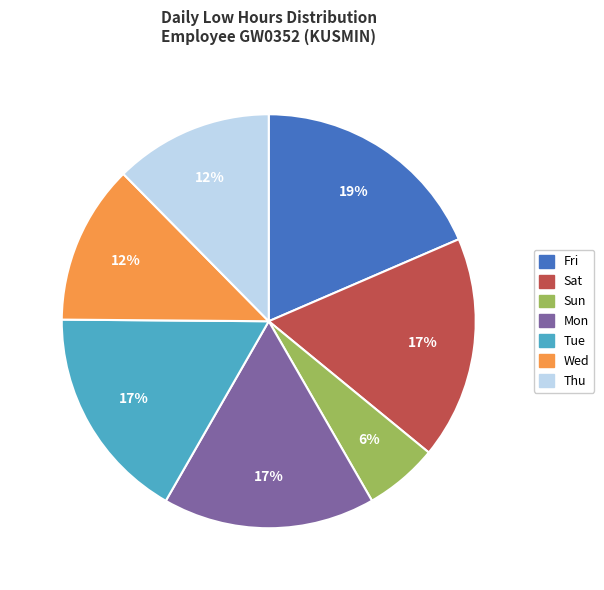

To the nearest percent, what percentage of the pie is Sun?

6%